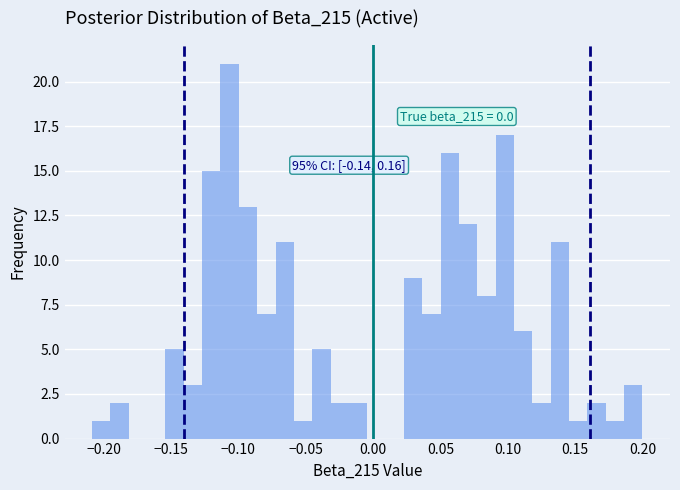

Read against the x-axis, roughly where is the centre of the tallest bar?

-0.105